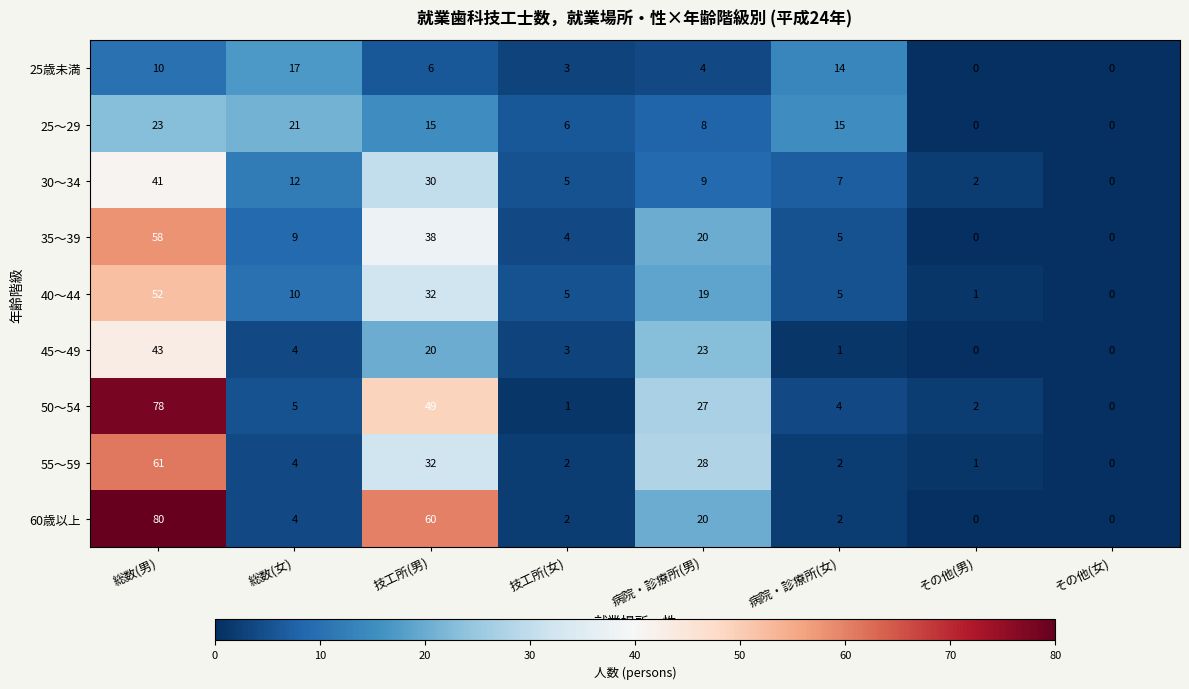

At which label does 35～39 first exceed 9?

総数(男)